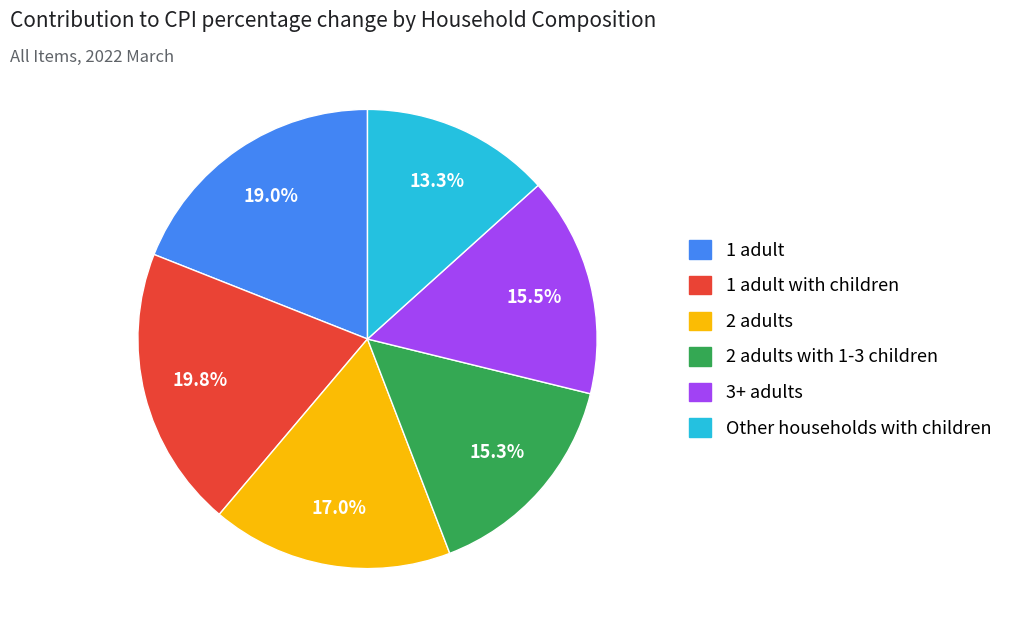

Is there a majority slice in this chart?

No